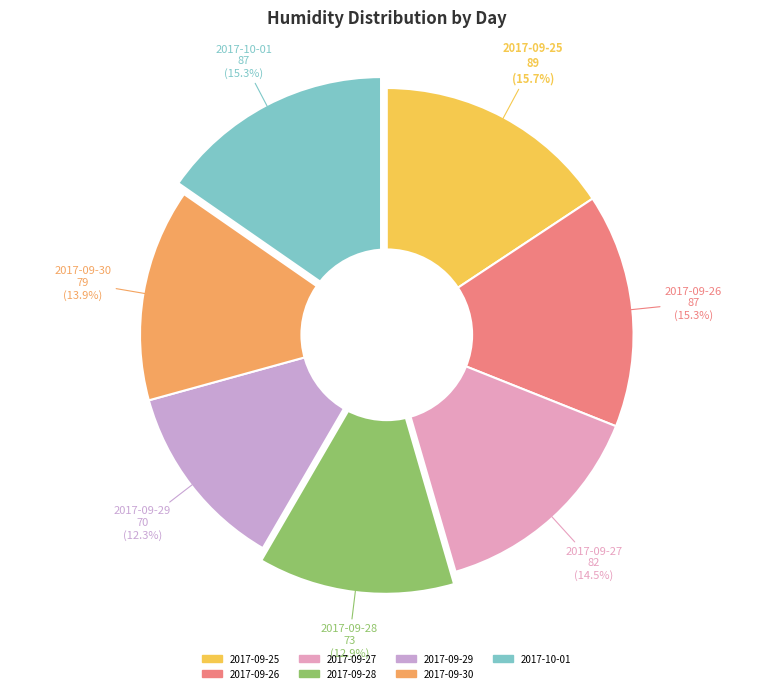

Which category has the smallest portion of the pie?

2017-09-29